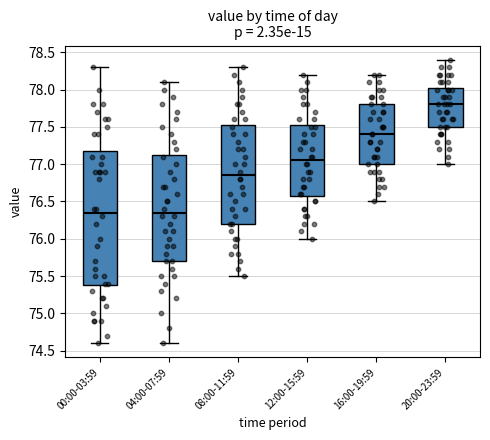

Which box is the tallest, from its lower edge to its upper edge?

00:00-03:59